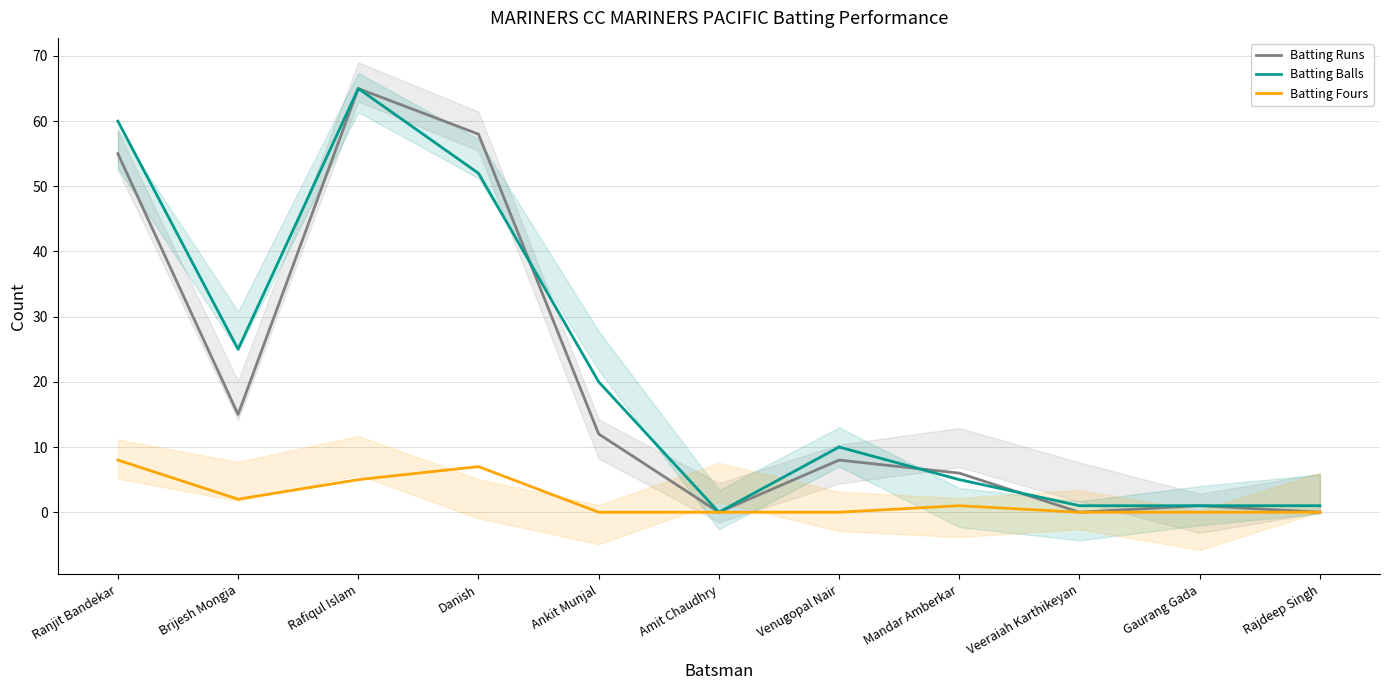

Which series has the widest spread of values?

Batting Runs